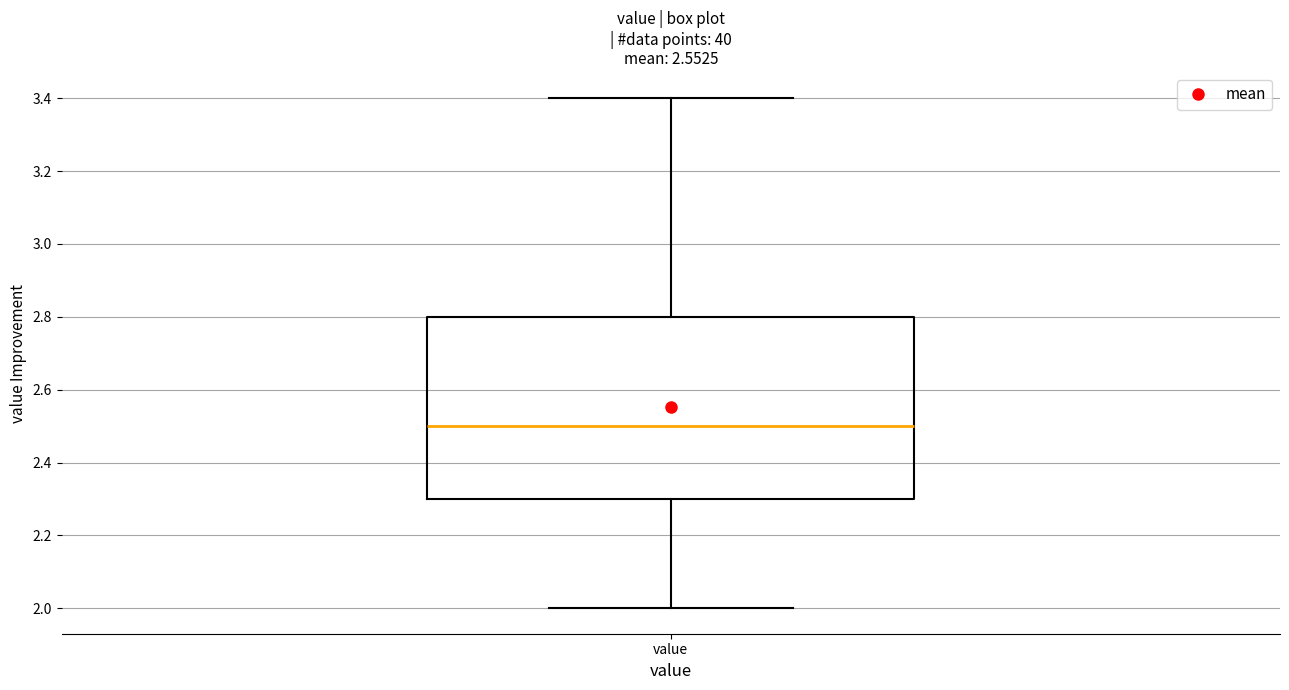

Read this box plot against the y-axis: the position of the median line, the range covered by the box, and the ends of both whiskers. The values are not printed on the chart, so give them approximately, as read against the axis.

median 2.5, box 2.3 to 2.8, whiskers 2.0 to 3.4